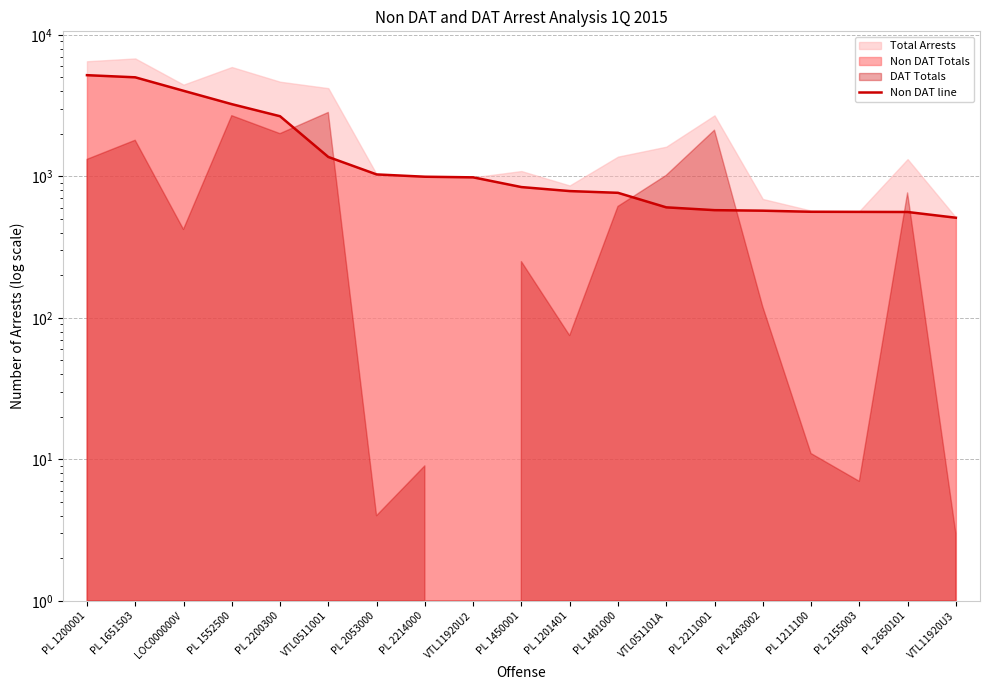

At which category does the chart reach its peak across all series?

PL 1200001